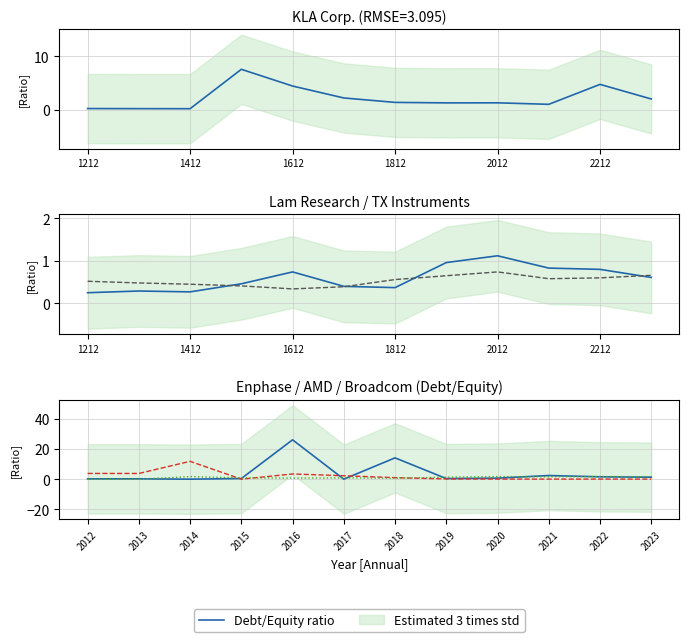

What position from the right is 10?

2